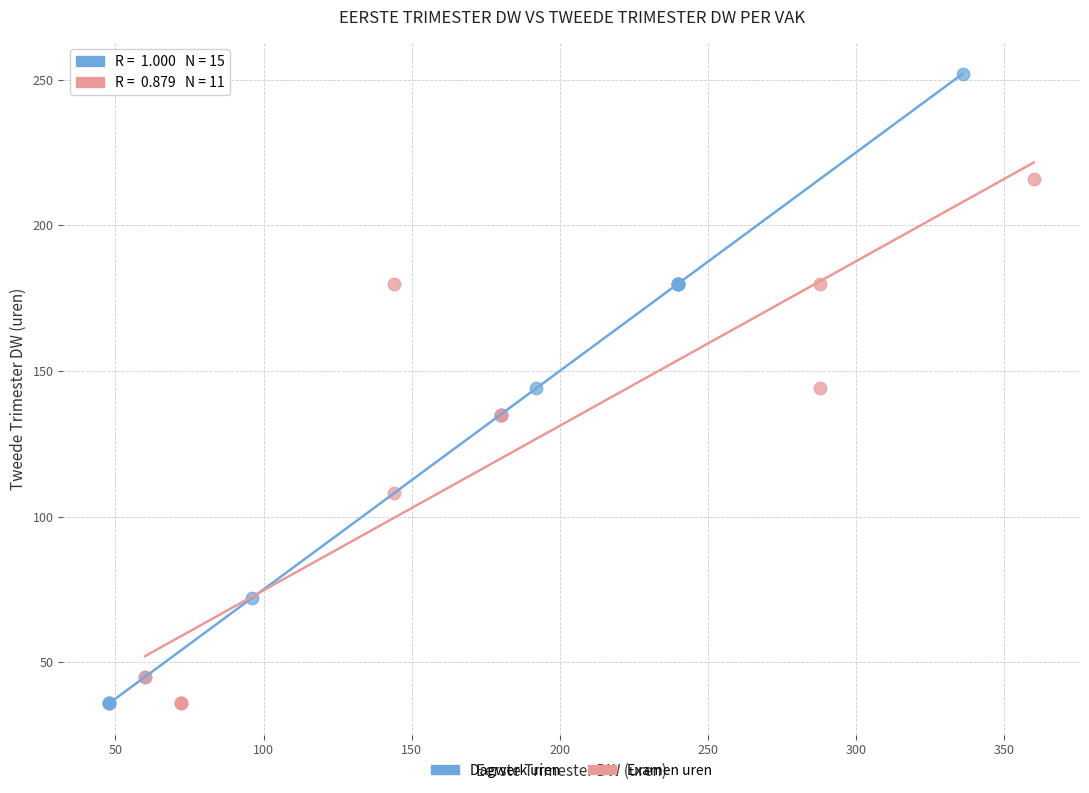

Which series contains the highest Y value?

Dagwerk uren